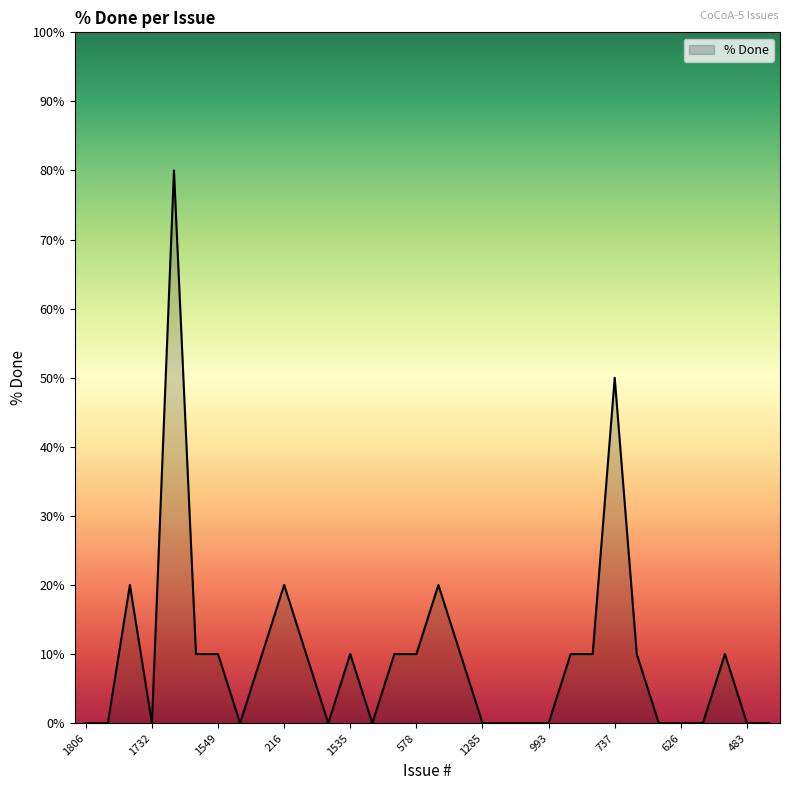

What is the difference between the maximum and minimum values?

80